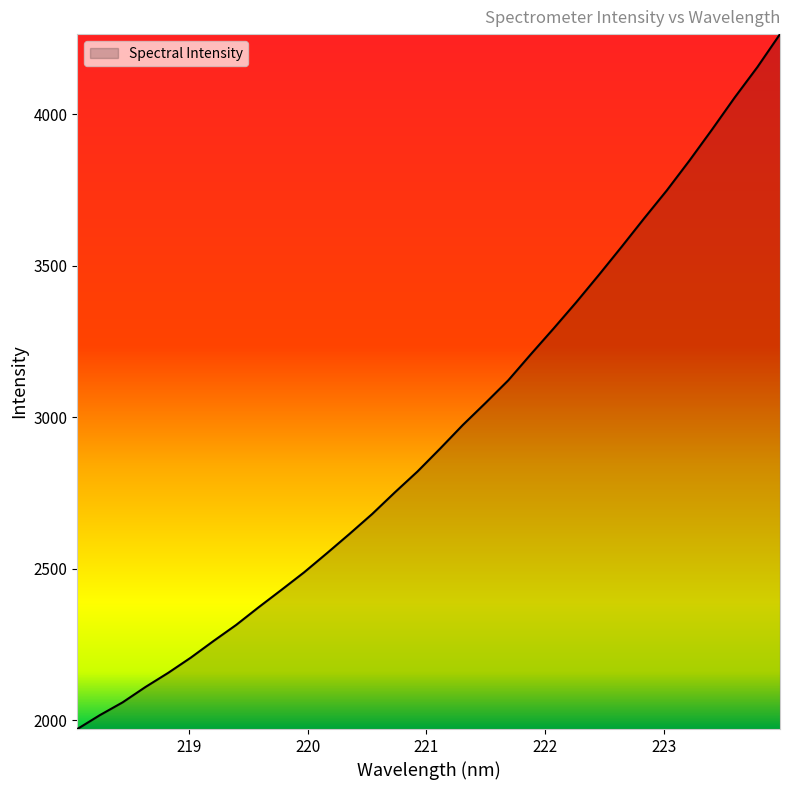

How many lines are shown in the chart?

1